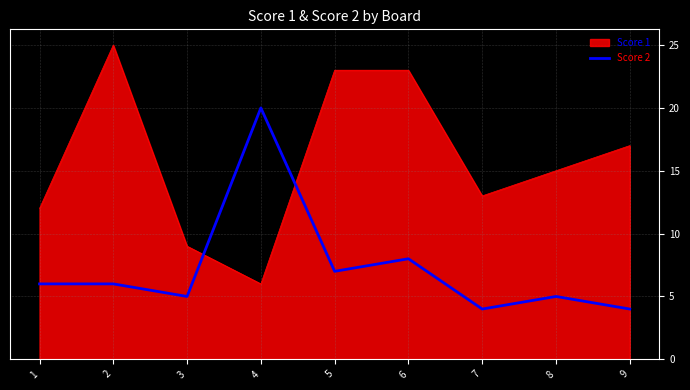

True or false: Score 2 has a value of 2 at 9.

False